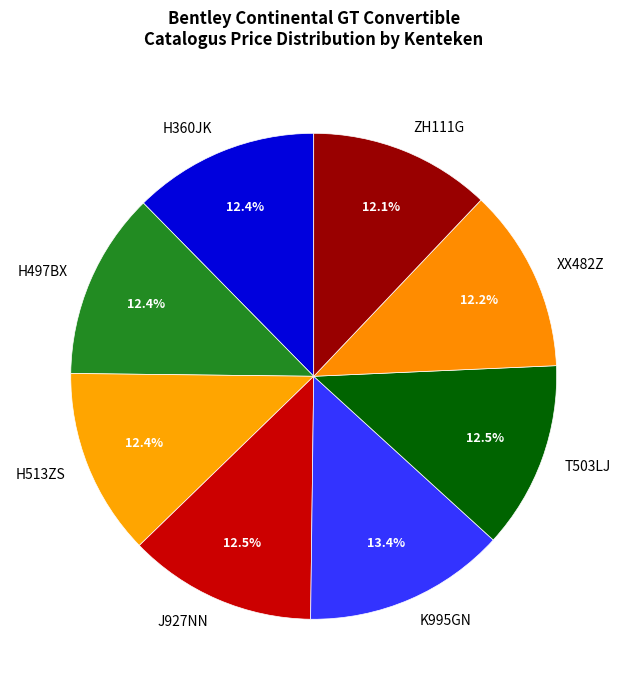

Which has a higher value, K995GN or ZH111G?

K995GN